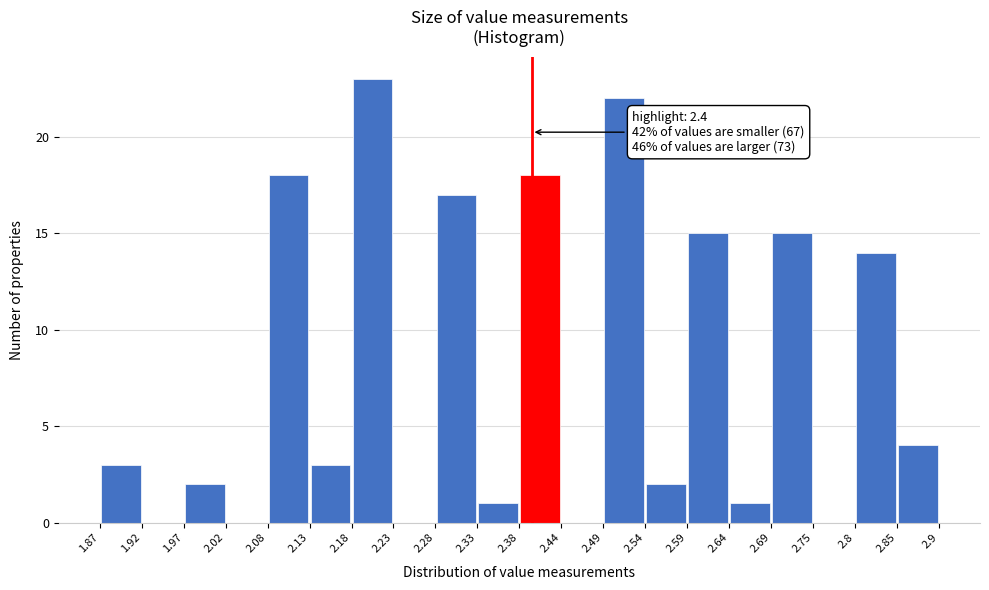

Over which range of the x-axis is the bar tallest?

2.18 to 2.23